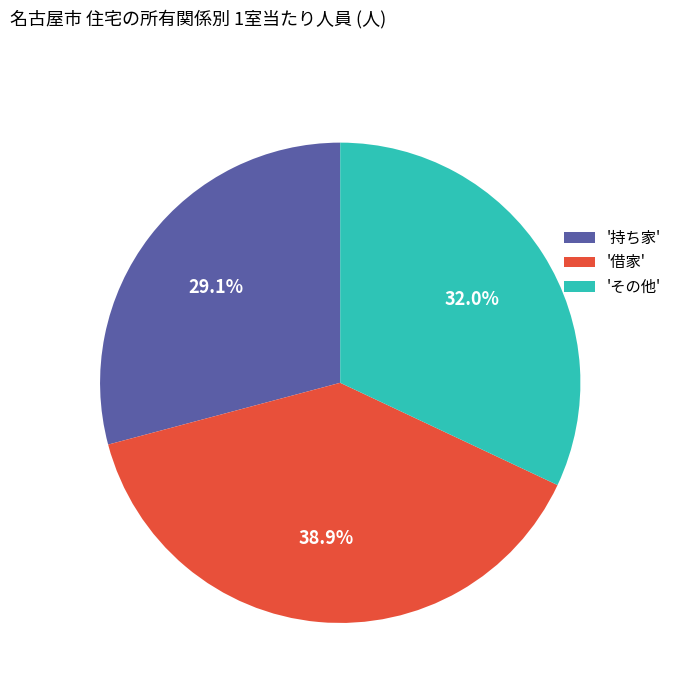

Does any single category account for the majority?

No